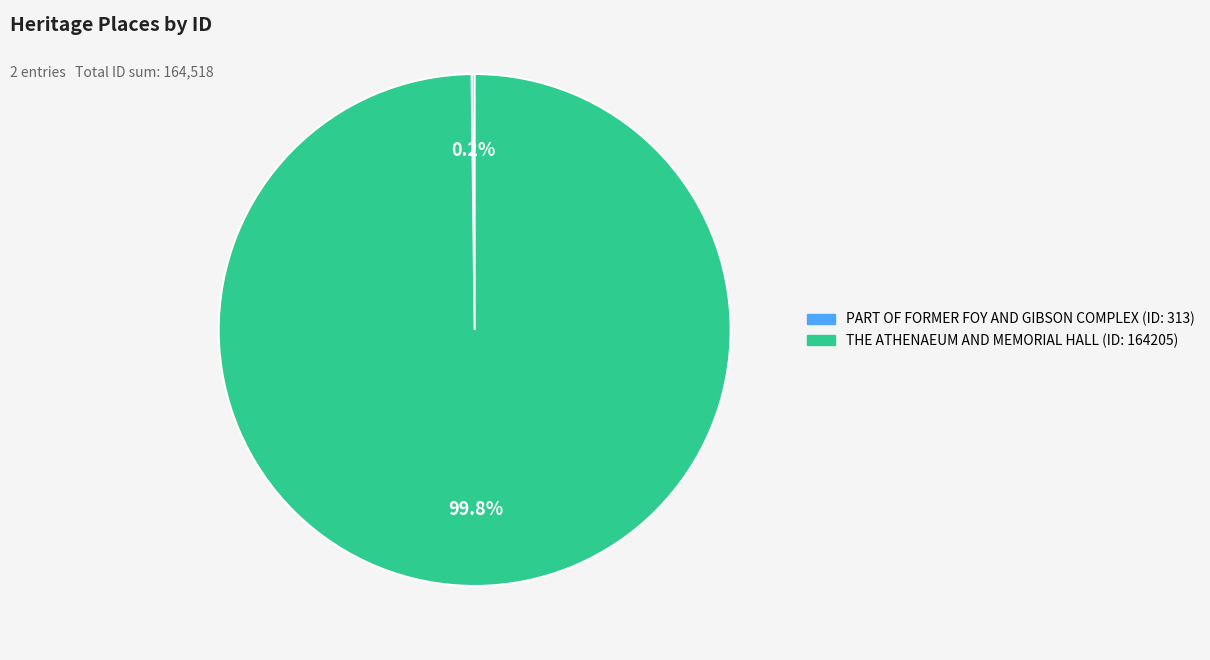

What is the largest slice in the pie chart?

THE ATHENAEUM AND MEMORIAL HALL